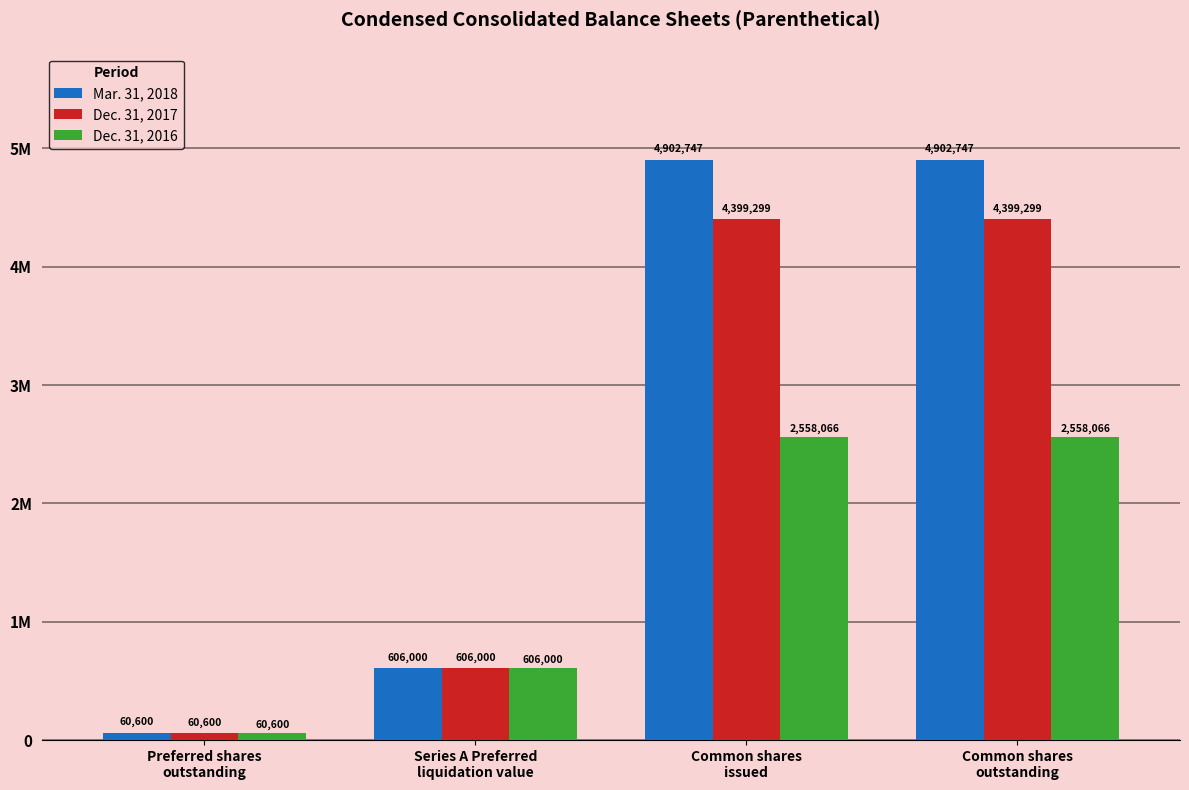

What are all the series names shown in the legend?

Mar. 31, 2018, Dec. 31, 2017, Dec. 31, 2016